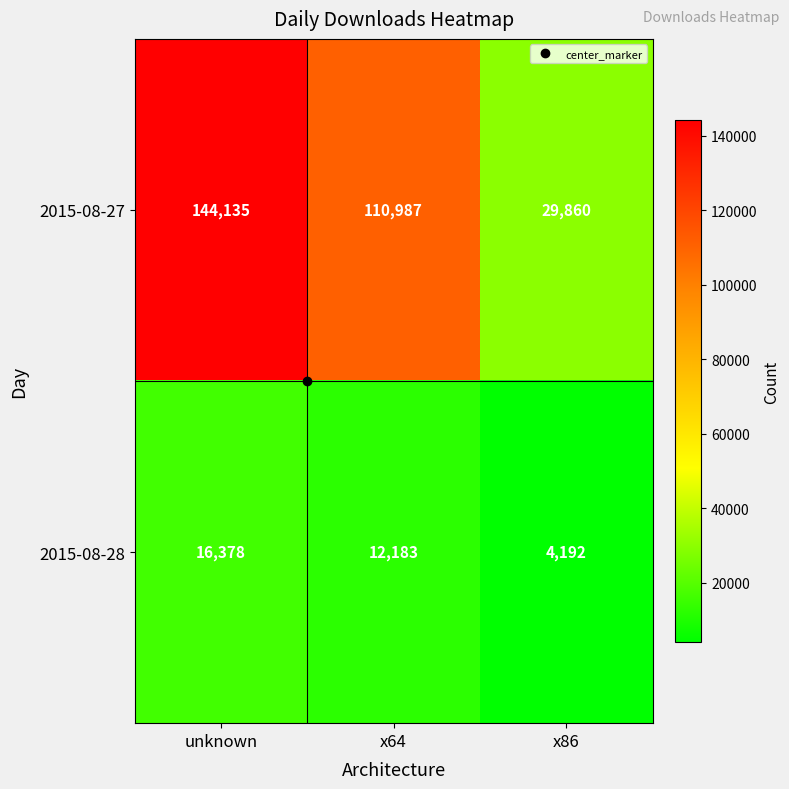

Which series has the largest range (max minus min)?

2015-08-27